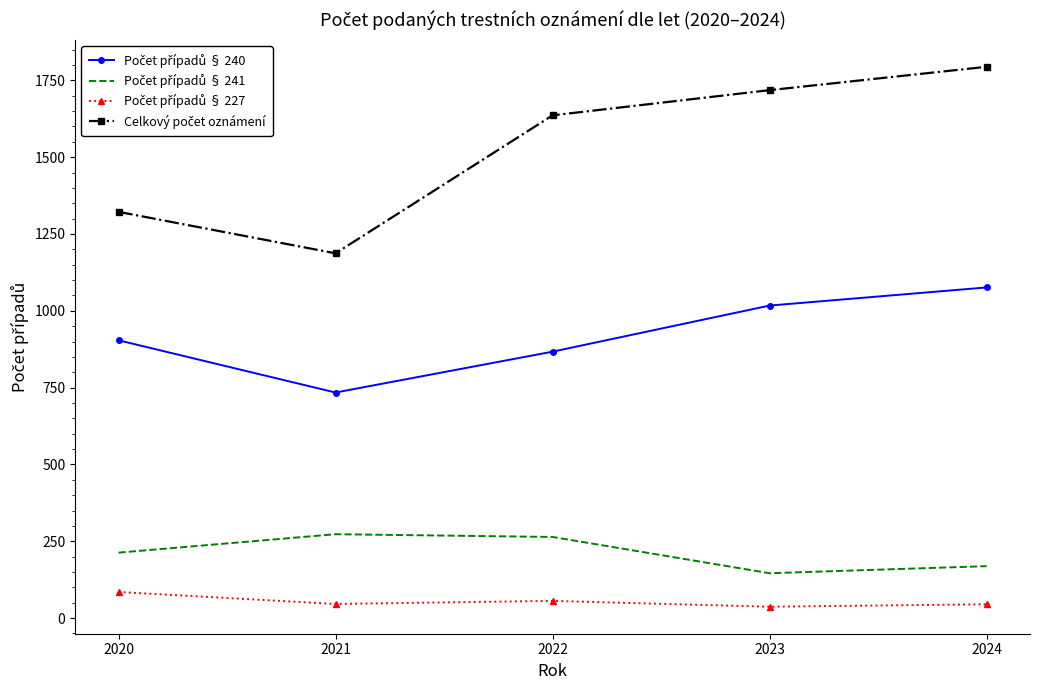

At which category is the sum across all series the highest?

2024